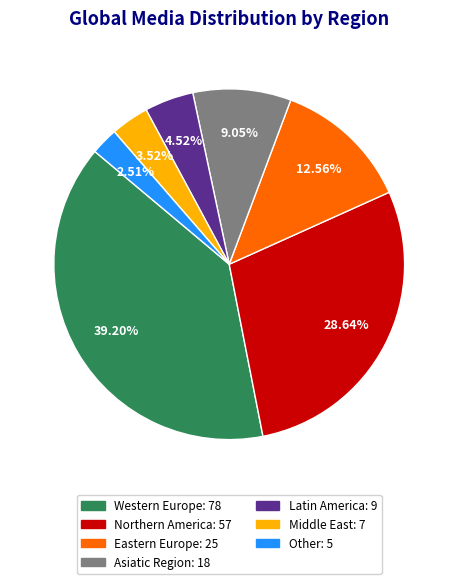

Does Northern America account for over 50% of the chart?

No